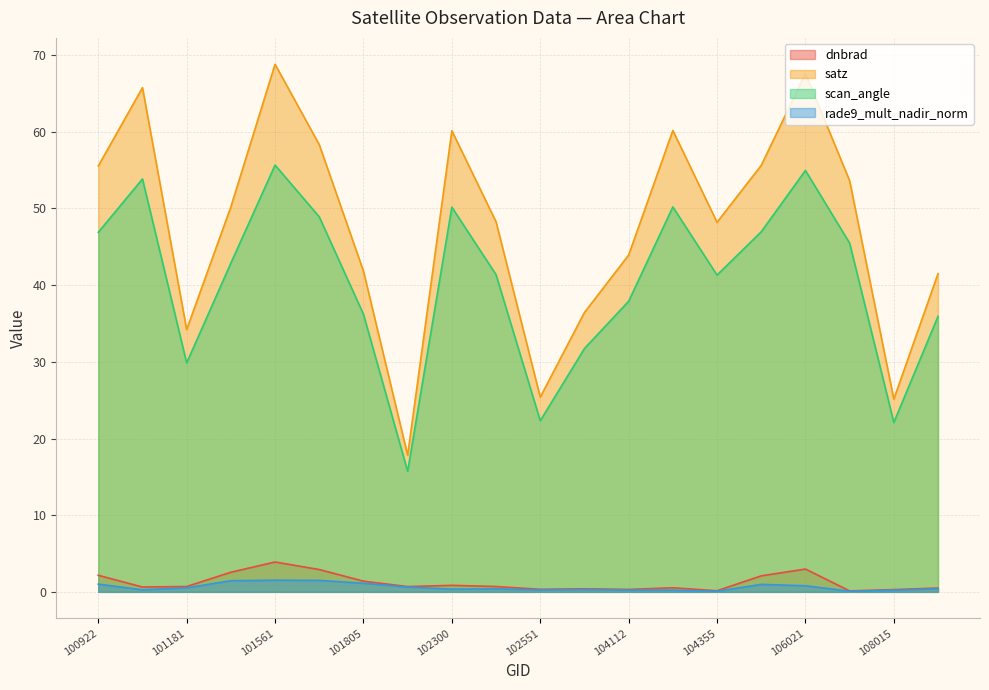

What are all the series names shown in the legend?

dnbrad, satz, scan_angle, rade9_mult_nadir_norm